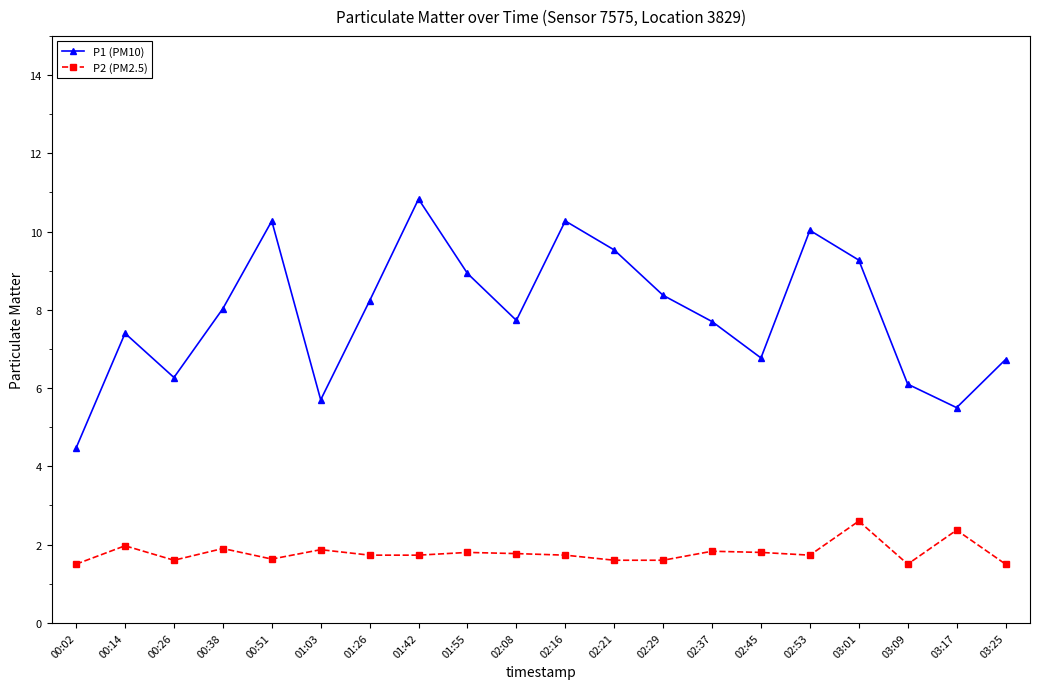

What is the greatest value displayed?

10.8